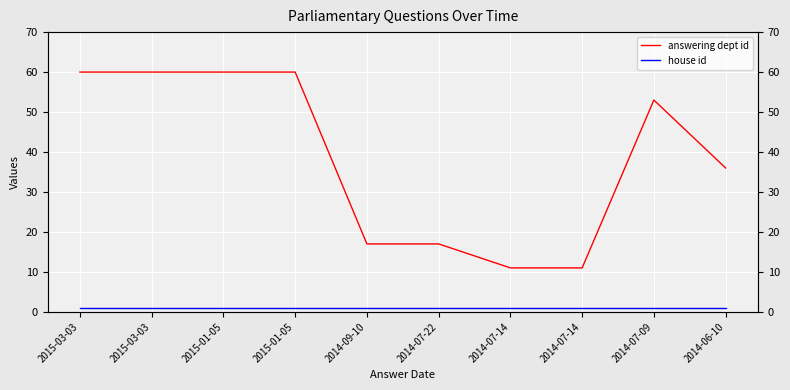

How many values in the answering dept id series are below 53?

5